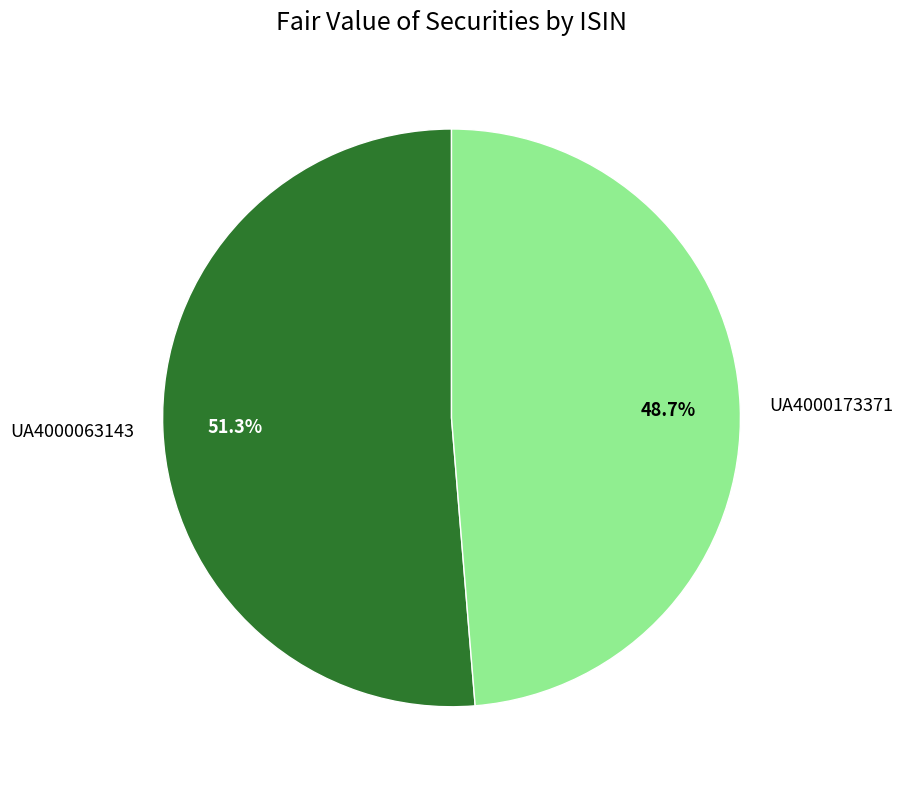

What percentage is NOT represented by UA4000173371?

51.3%